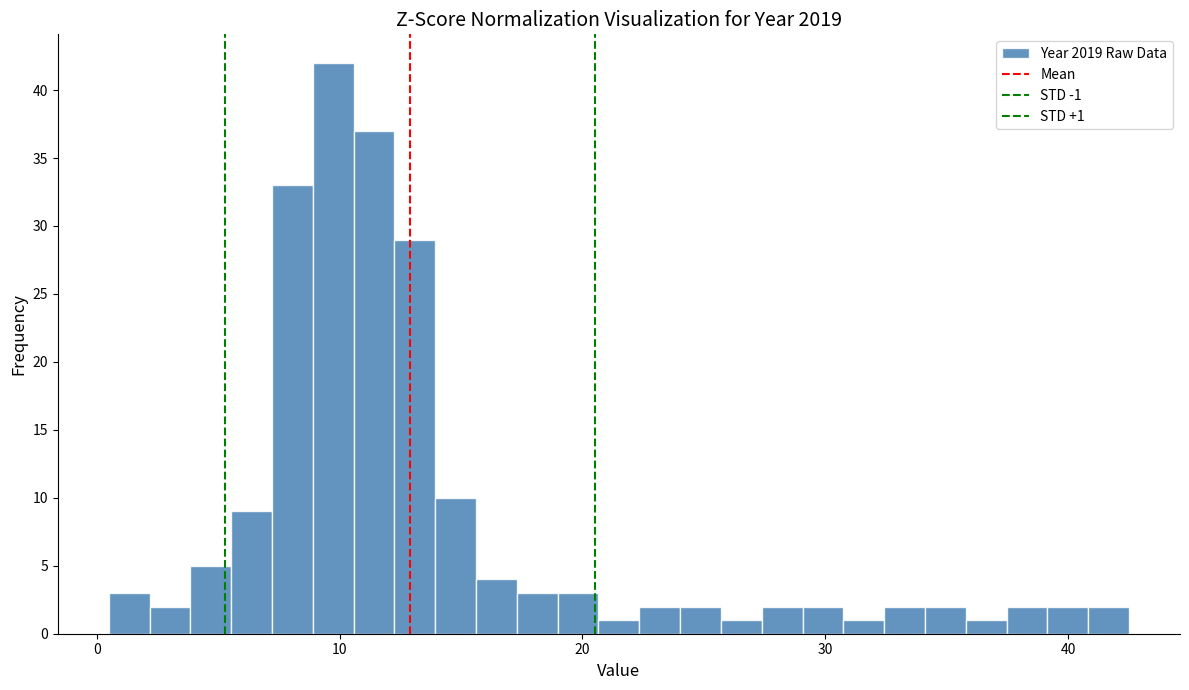

Around what value on the x-axis is the tallest bar? Give the approximate position of its centre, as read against the axis.

10